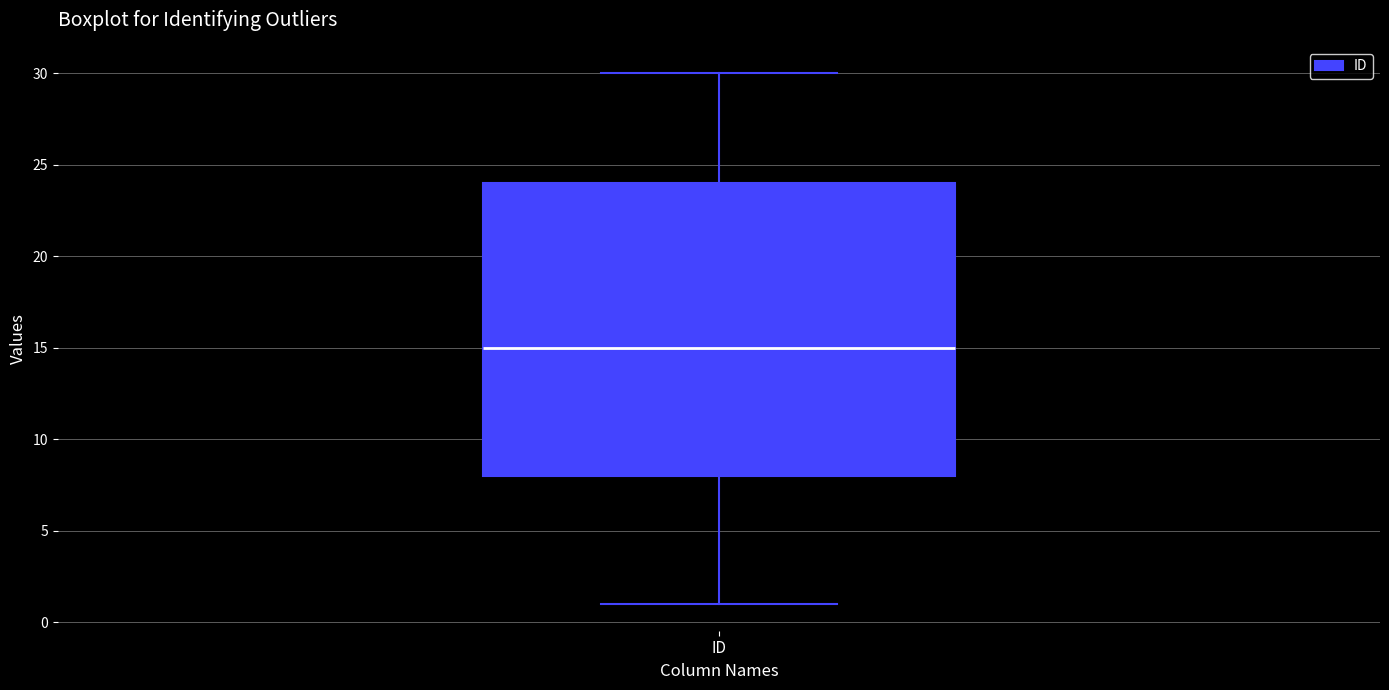

Transcribe this box plot: give where the median line is, the range the box spans, and where the two whiskers end, as read against the y-axis. The values are not printed on the chart, so give them approximately, as read against the axis.

median 15, box 8 to 24, whiskers 1 to 30